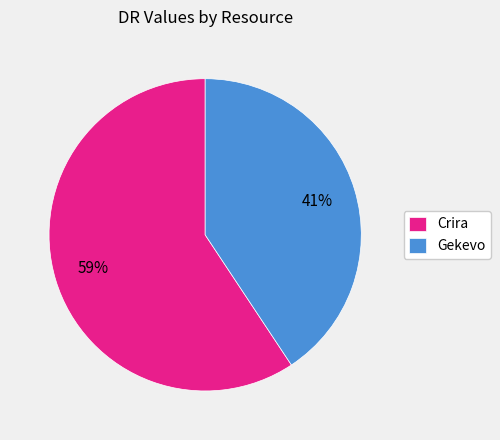

Between Crira and Gekevo, which is larger?

Crira